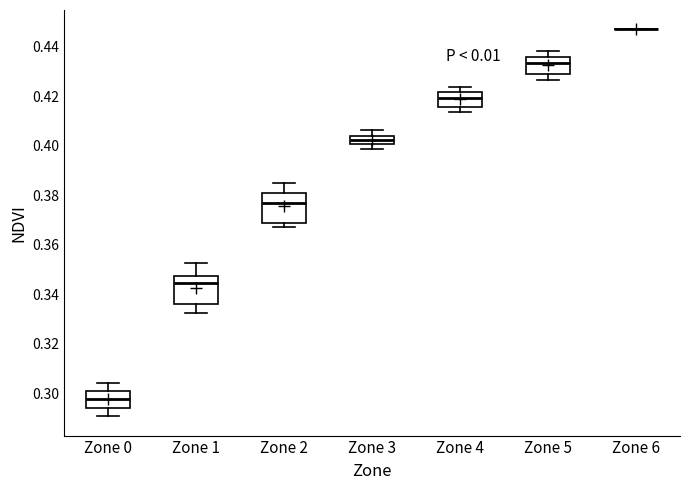

Reading left to right, read every box against the y-axis: the position of its median line, the range the box covers, and the ends of its whiskers. The values are not printed on the chart, so give them approximately, as read against the axis.

Zone 0: median 0.298, box 0.294 to 0.300, whiskers 0.290 to 0.304
Zone 1: median 0.344, box 0.336 to 0.348, whiskers 0.332 to 0.352
Zone 2: median 0.376, box 0.368 to 0.382, whiskers 0.368 (just below the box's lower edge) to 0.384
Zone 3: median 0.402, box 0.400 to 0.404, whiskers 0.398 to 0.406
Zone 4: median 0.420, box 0.416 to 0.422, whiskers 0.414 to 0.424
Zone 5: median 0.434, box 0.430 to 0.436, whiskers 0.426 to 0.438
Zone 6: box collapsed to a line at 0.448, whiskers 0.448 to 0.448